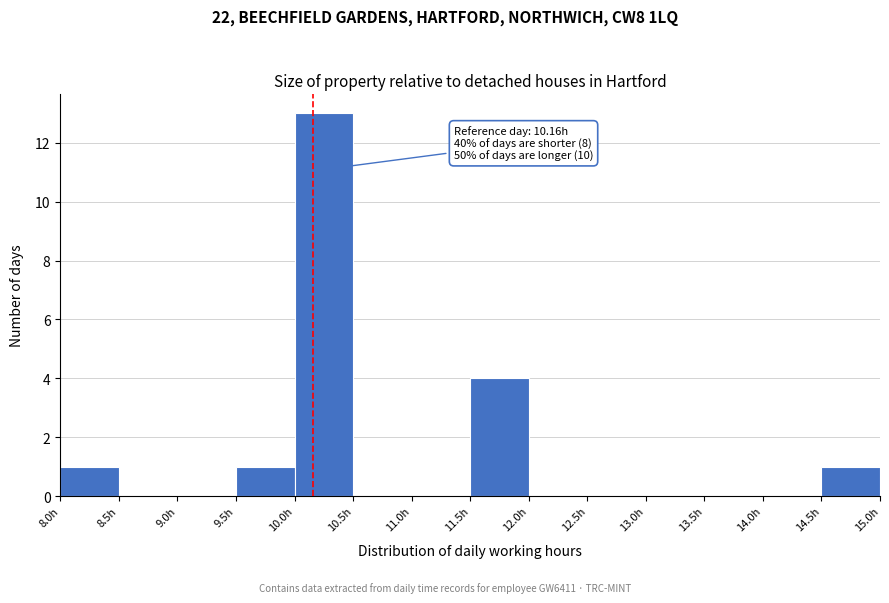

Which range on the x-axis has the tallest bar?

10.0 to 10.5